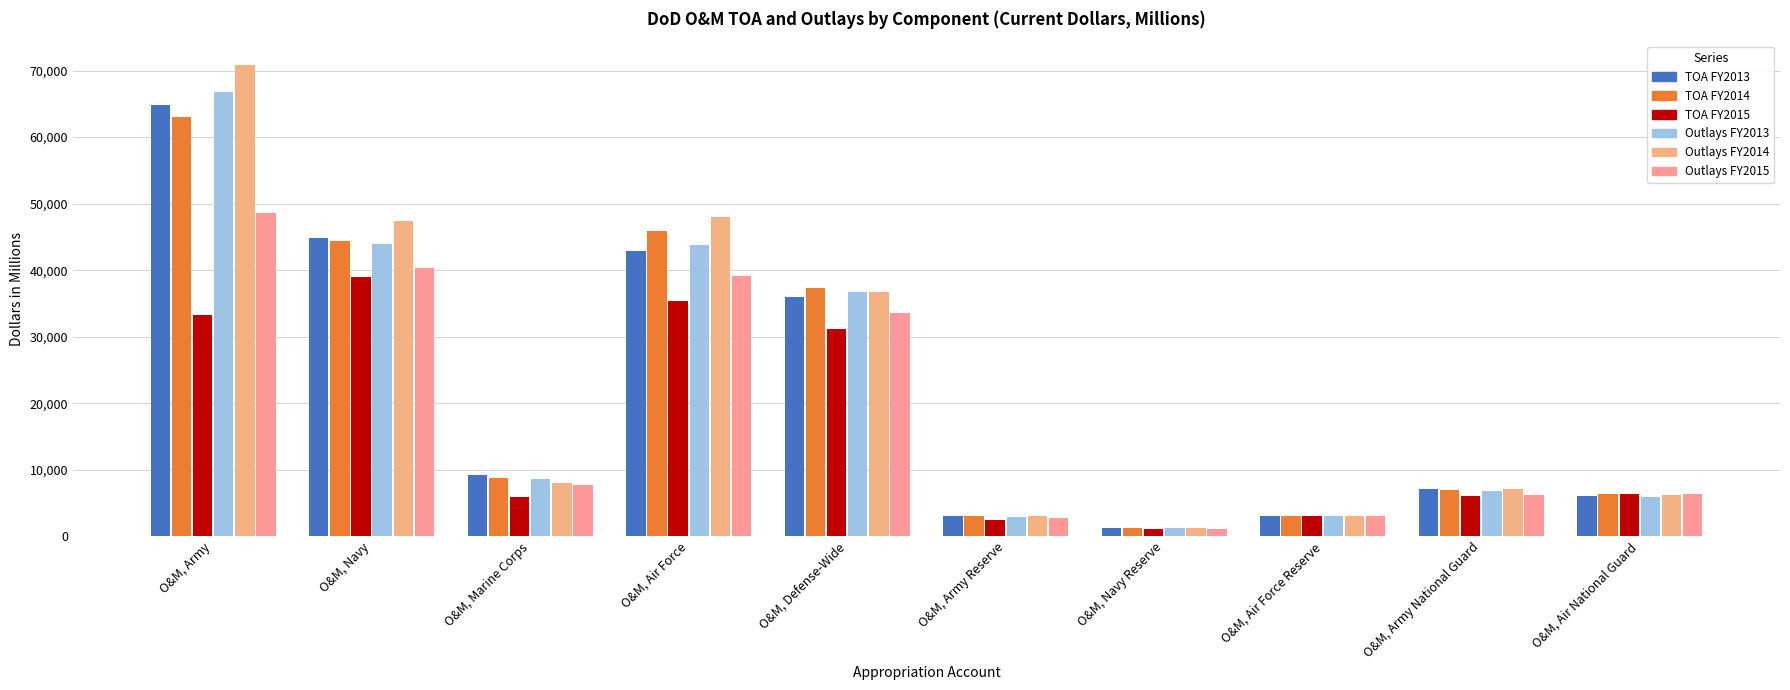

What is the value of the TOA FY2013 bar at the 10th from the left?

6034